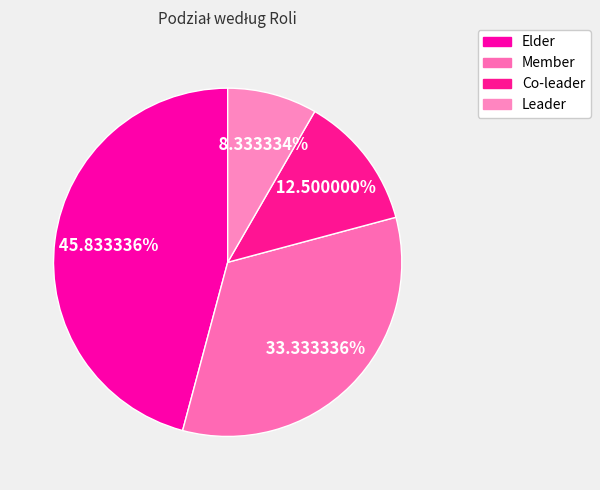

How many segments does this pie chart have?

4